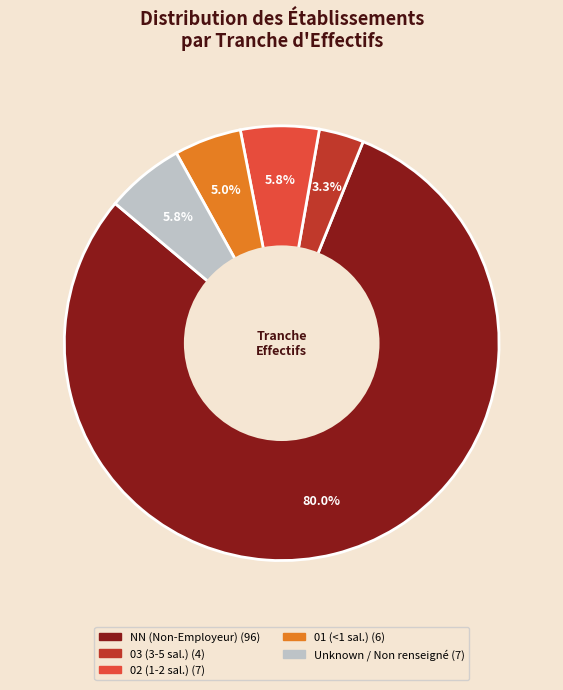

To the nearest percent, what is the difference between the largest and smallest slice percentages?

77%